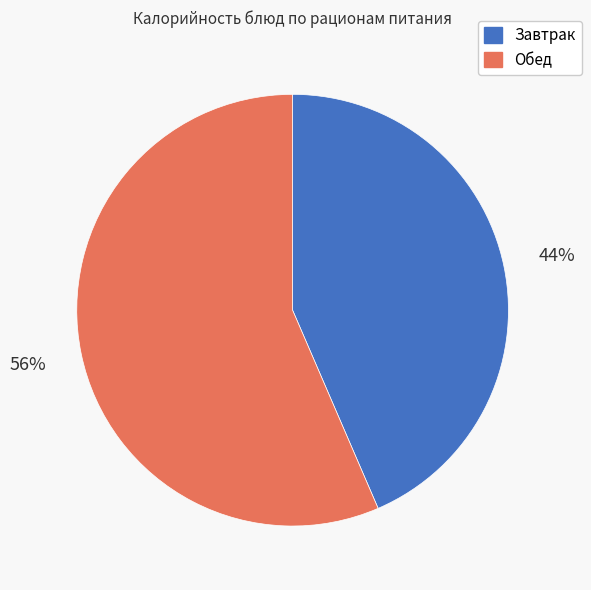

To the nearest percent, what is the average slice percentage?

50%